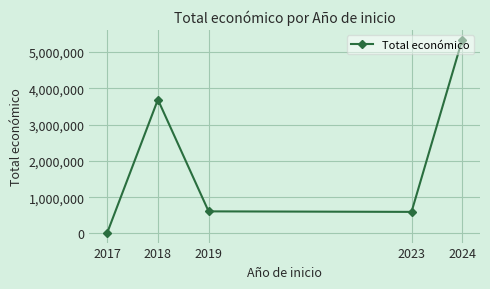

What is the sum of all values?

10248313